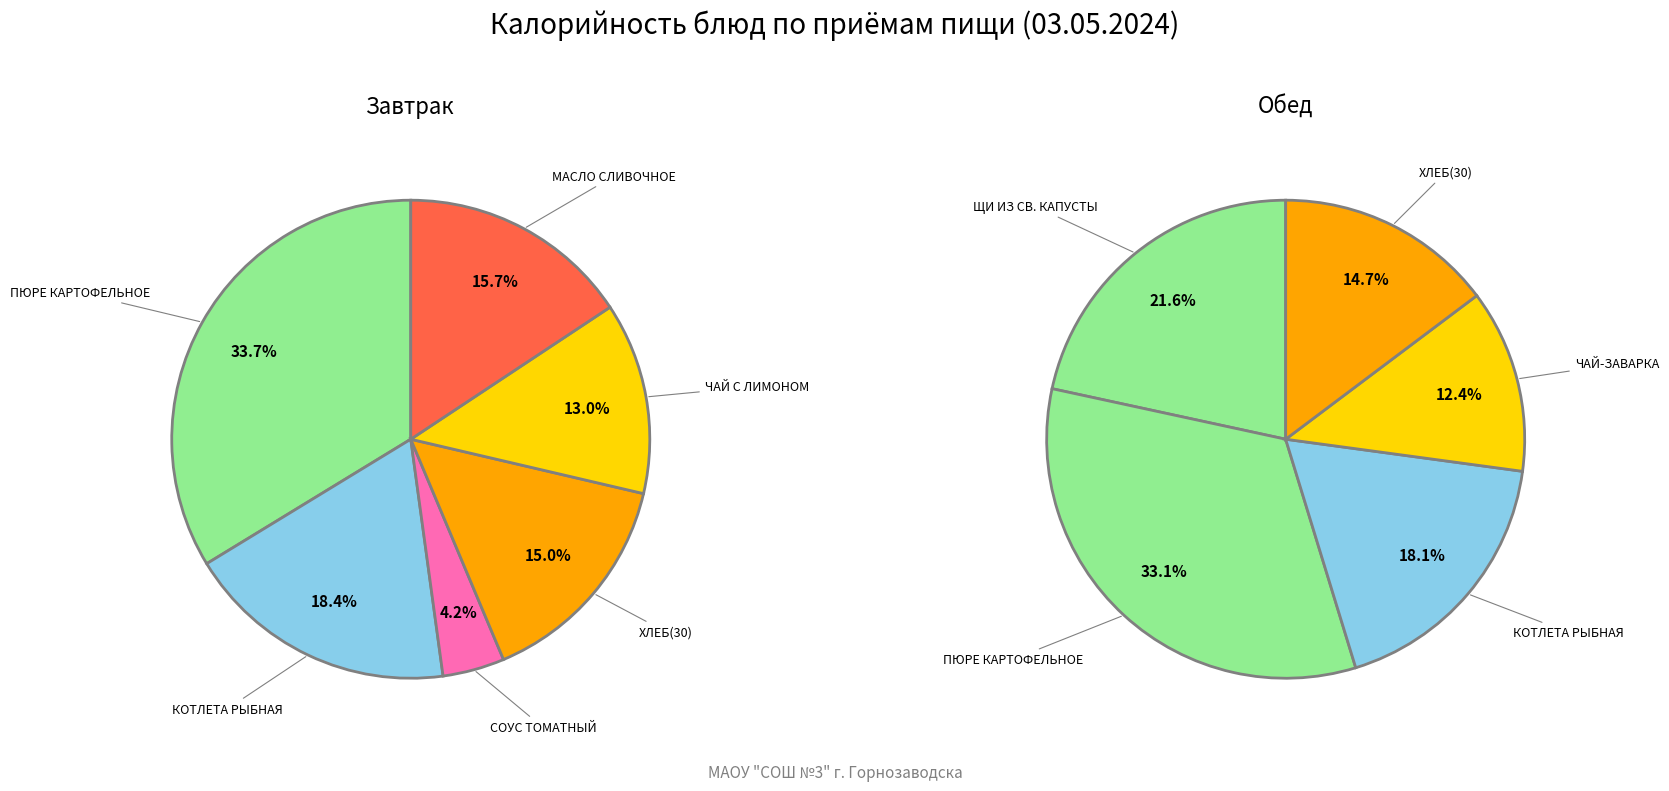

Is ЧАЙ С ЛИМОНОМ the majority of the pie?

No